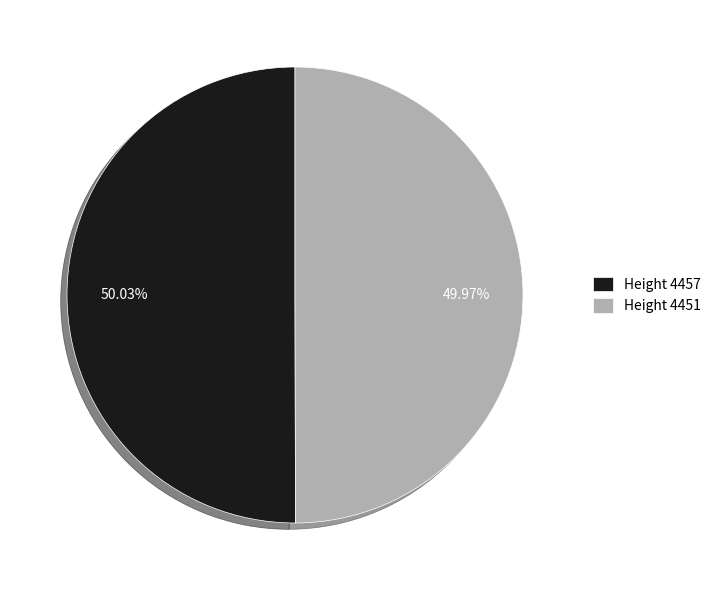

Does any single category account for the majority?

Yes